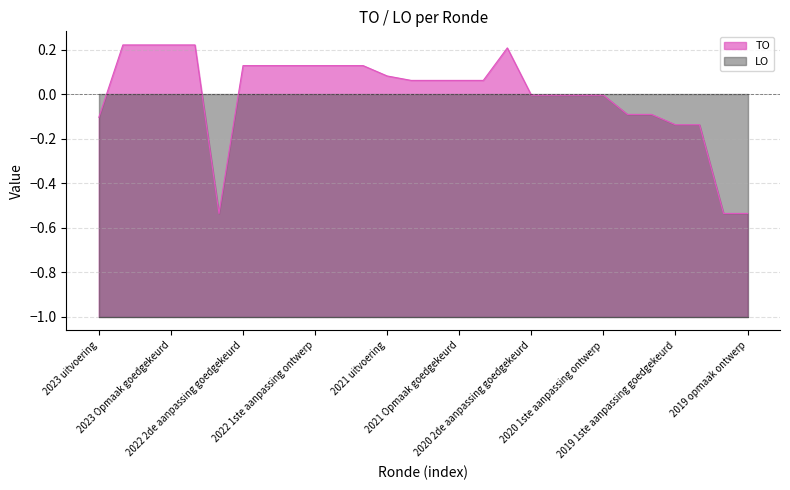

How many data points does each series have?

28